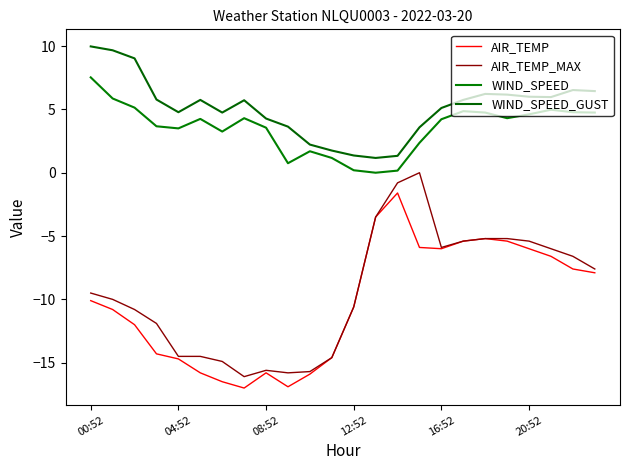

What is the value of the WIND_SPEED_GUST point at the 3rd from the left?

9.0